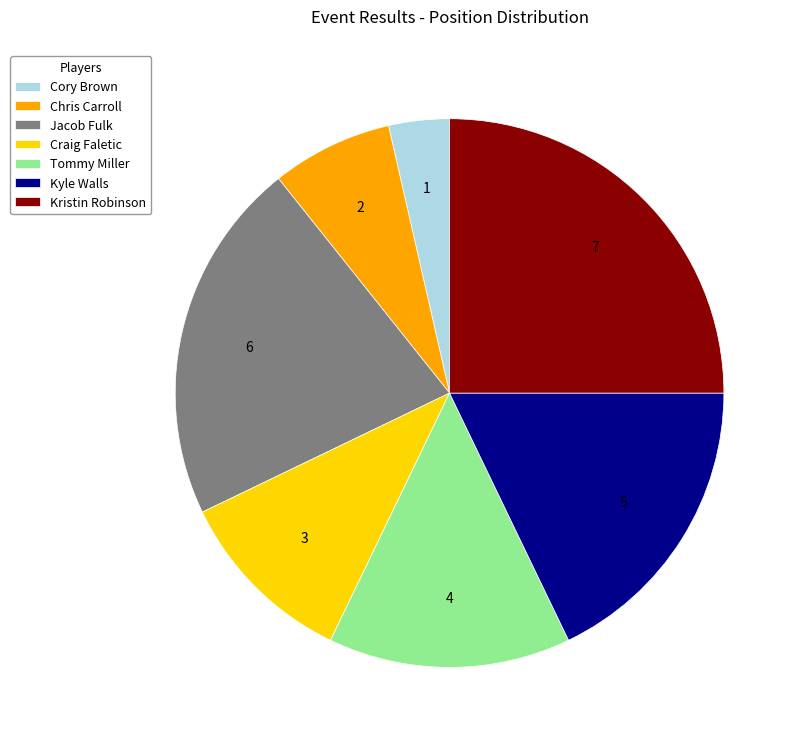

Does any single category account for the majority?

No